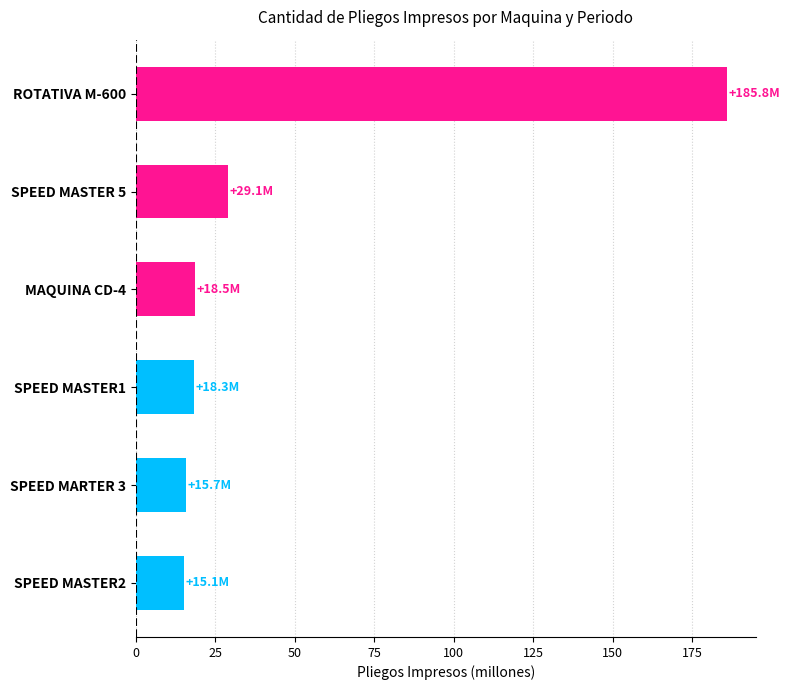

Count the number of values greater than 18.

4